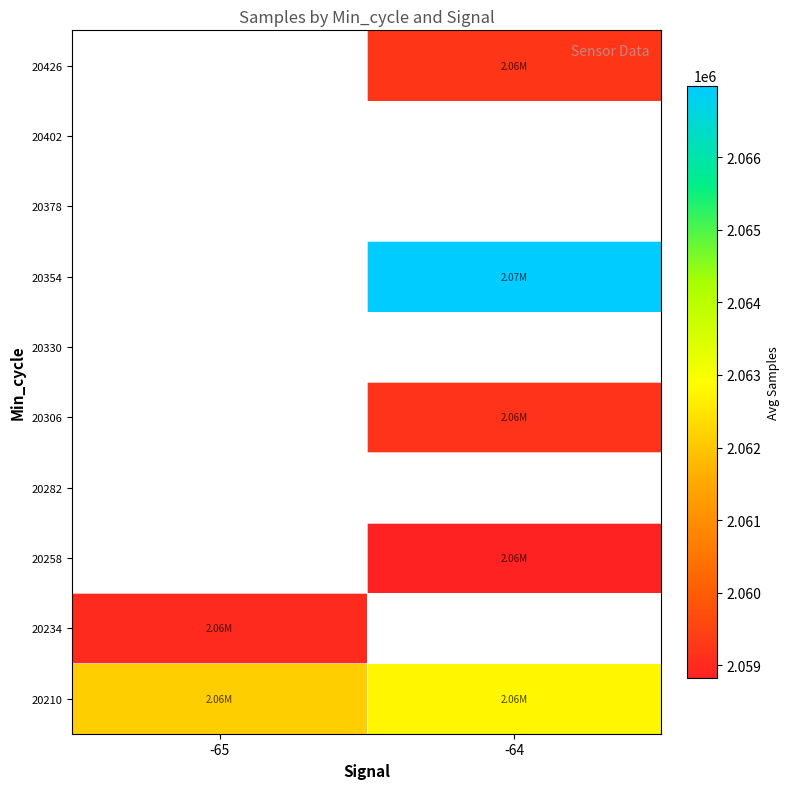

True or false: 20426 has a value of 2059222.0 at -64.

True